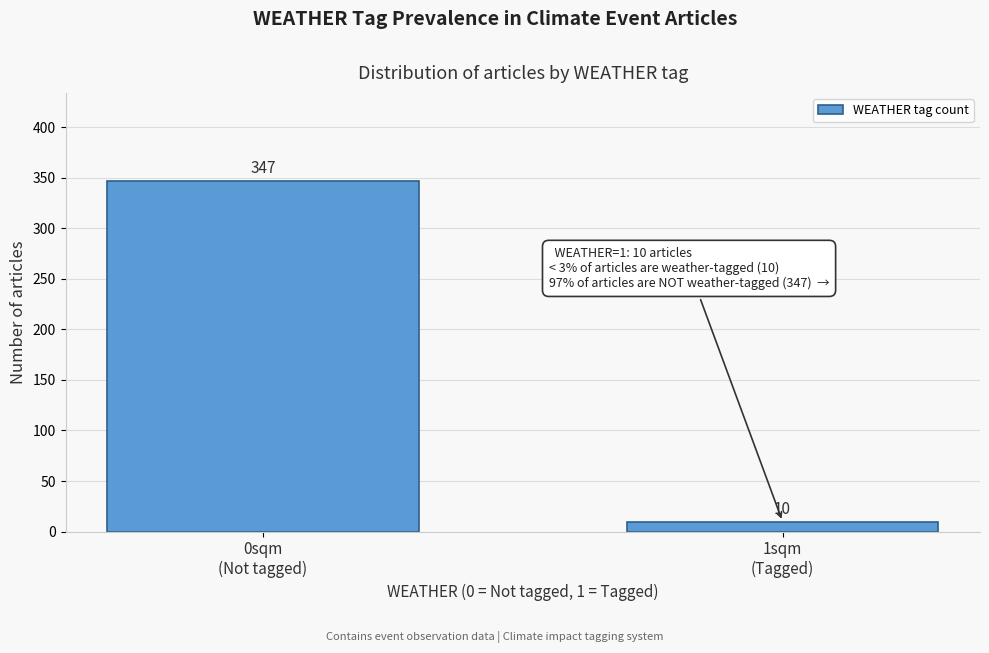

Reading right to left, extract all data points from this chart.

10	347